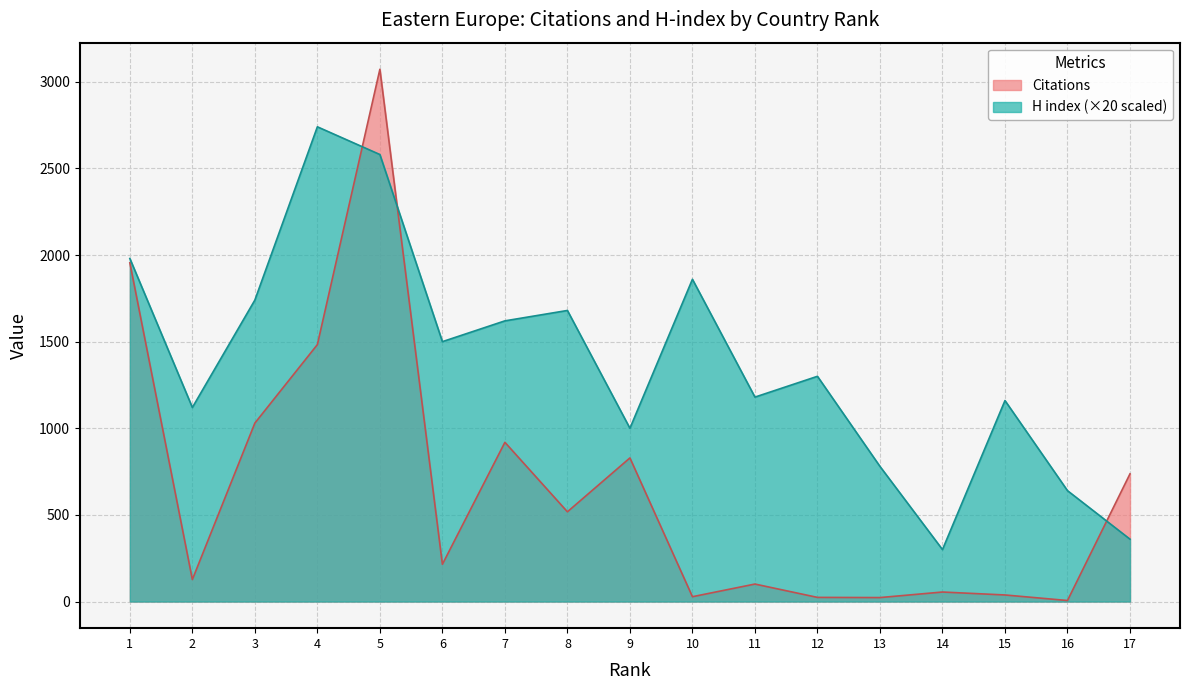

How many categories are shown in the chart?

17